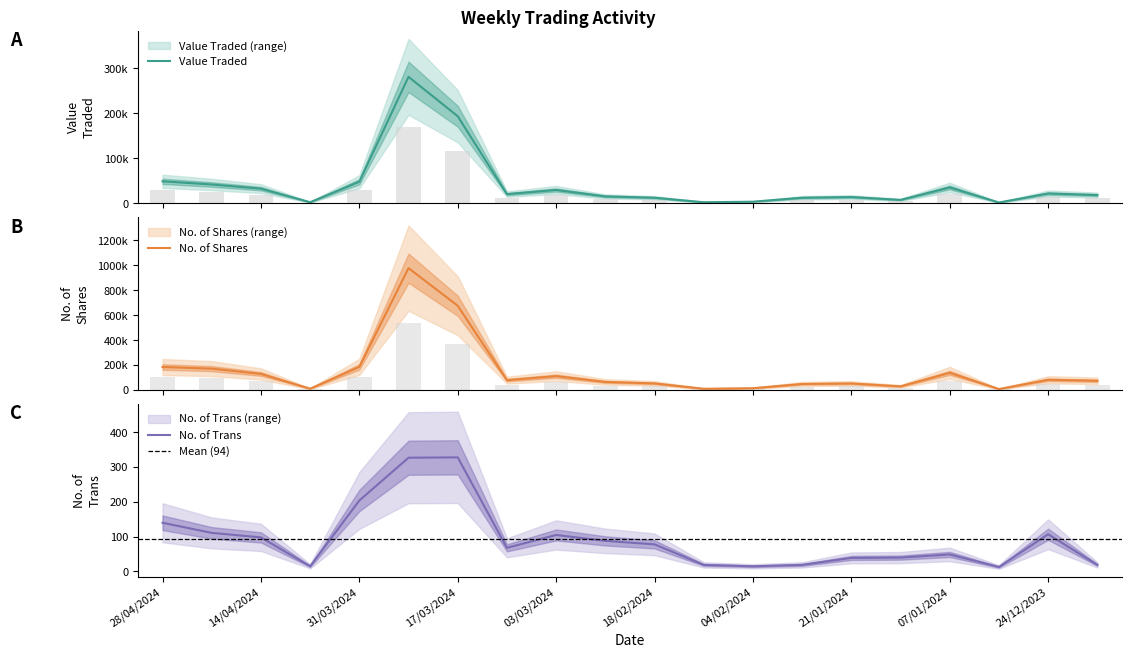

What is the difference between the maximum and minimum values in the No. of Trans series?

315